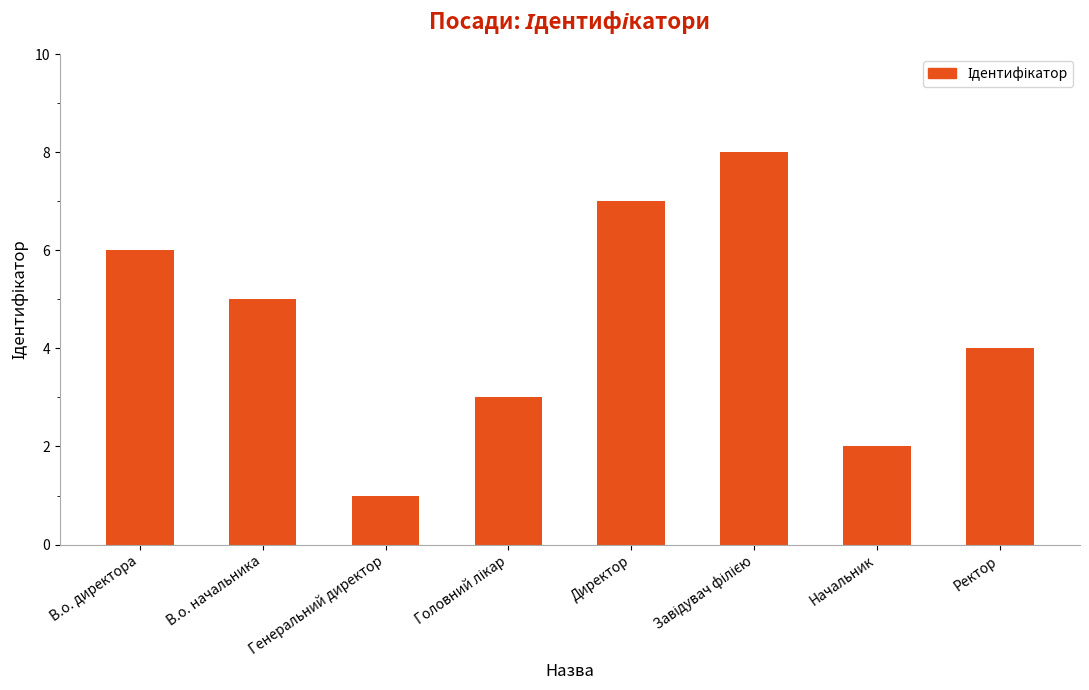

Which category has the lowest value across all series?

Генеральний директор